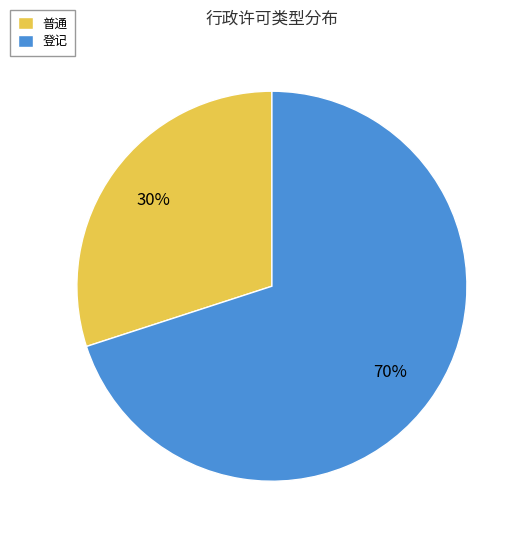

Count the number of slices in the pie.

2